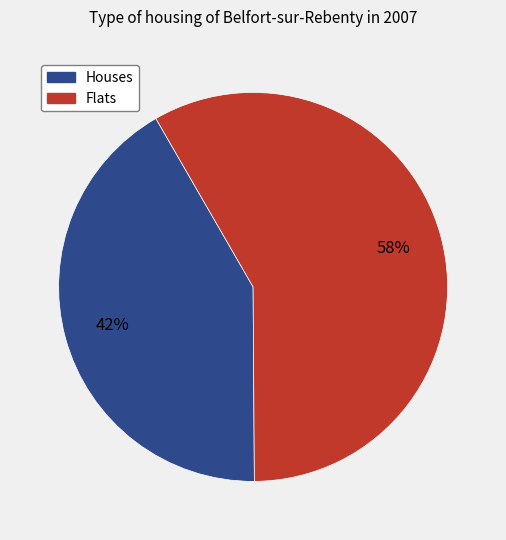

To the nearest percent, what is the average slice percentage?

50%